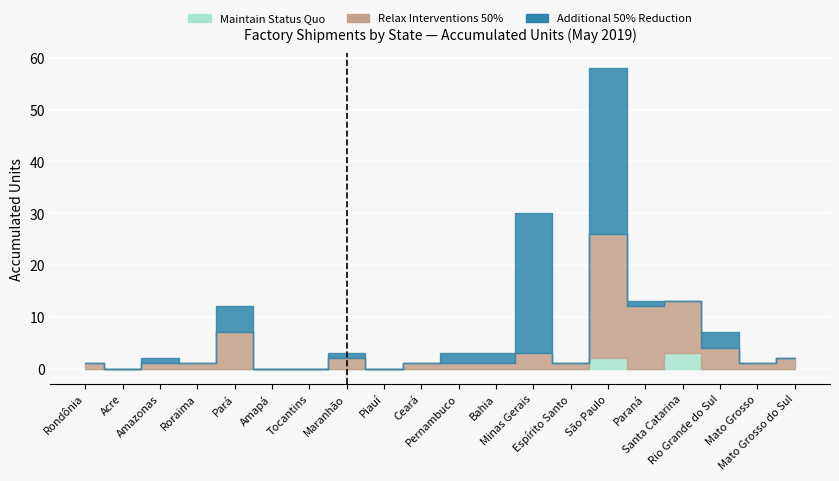

What is the label of the 7th point from the left?

Tocantins